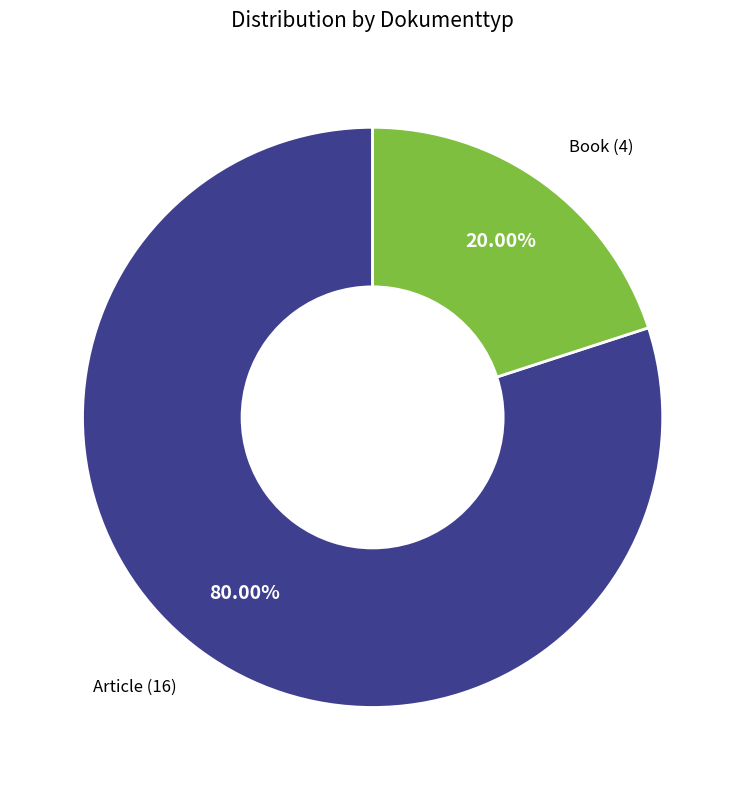

Combined, what portion of the pie is Book and Article?

100.0%